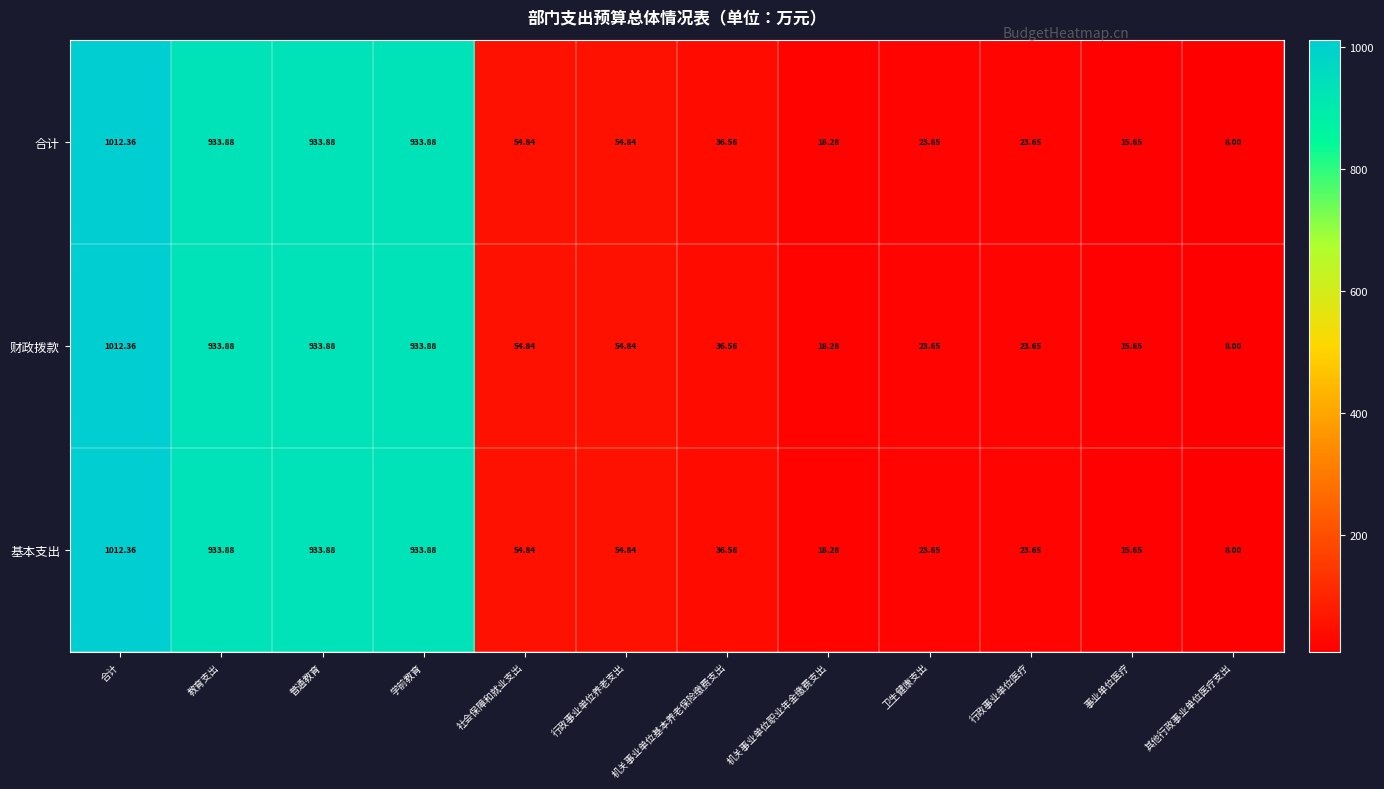

Is the value of 合计 at 普通教育 greater than the value of 财政拨款 at 卫生健康支出?

Yes